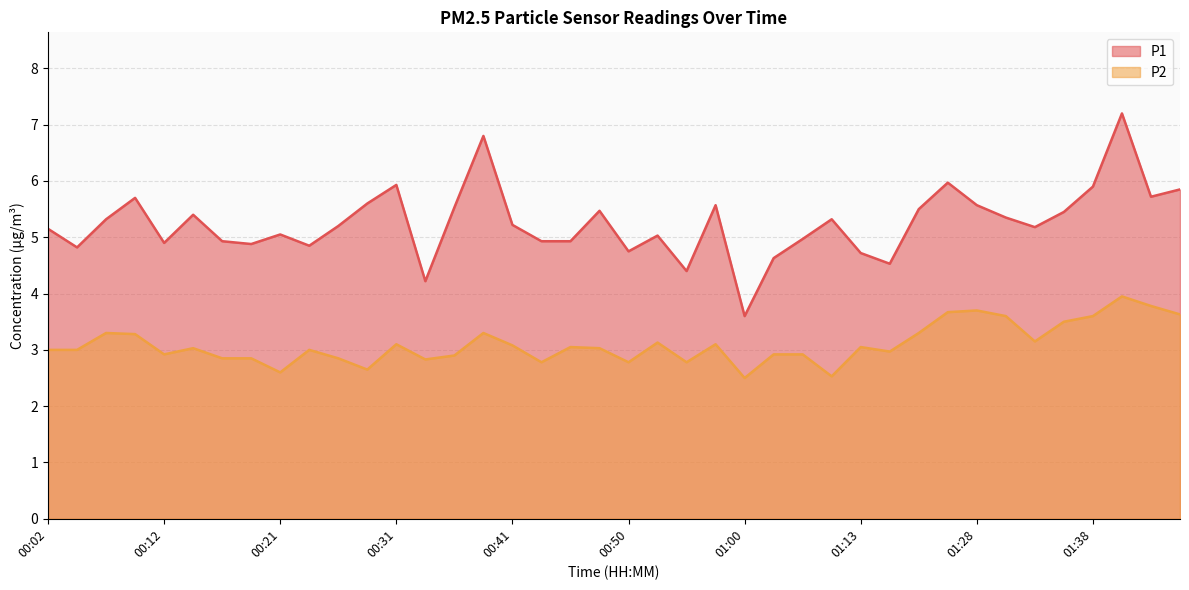

True or false: P2 and P1 intersect in this chart.

False